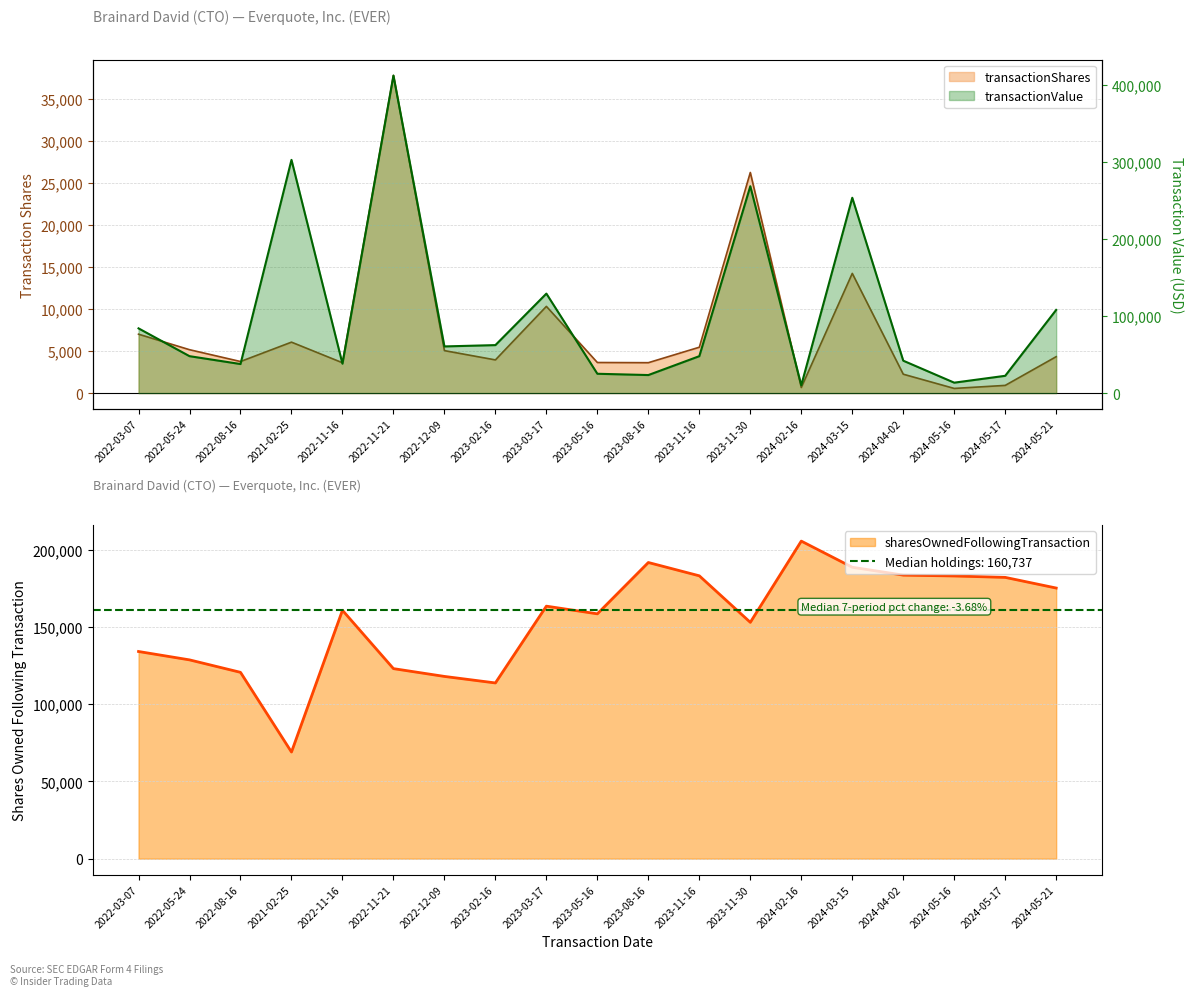

How many data points in transactionValue are above 47914?

9